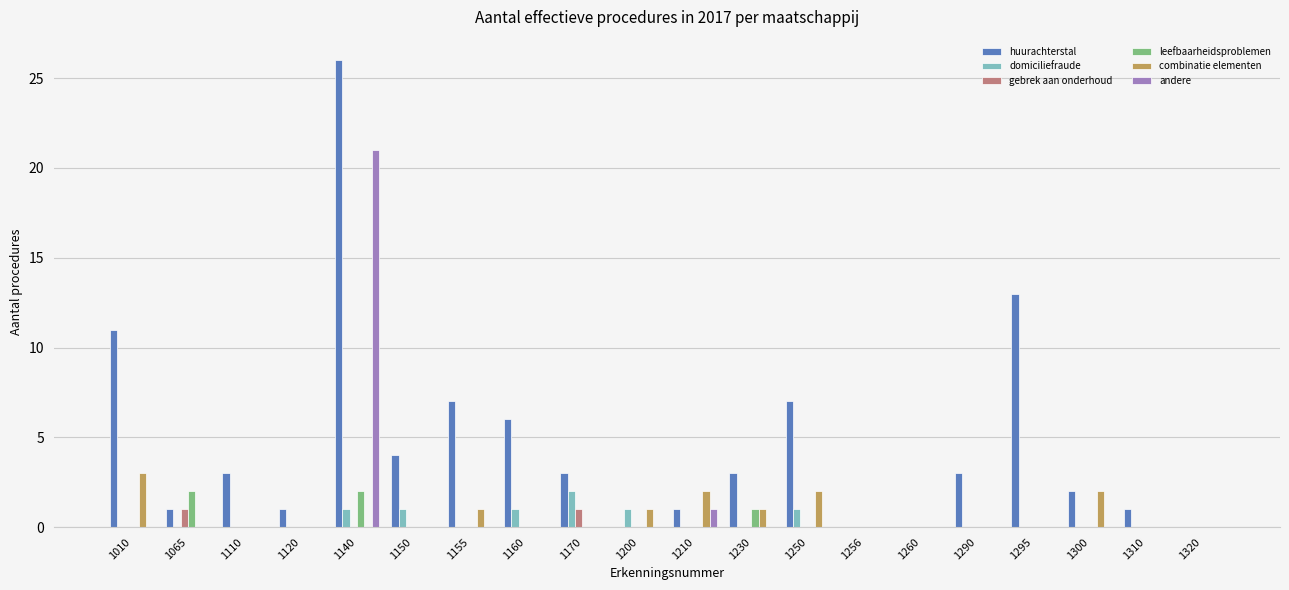

How many series are shown in this chart?

6